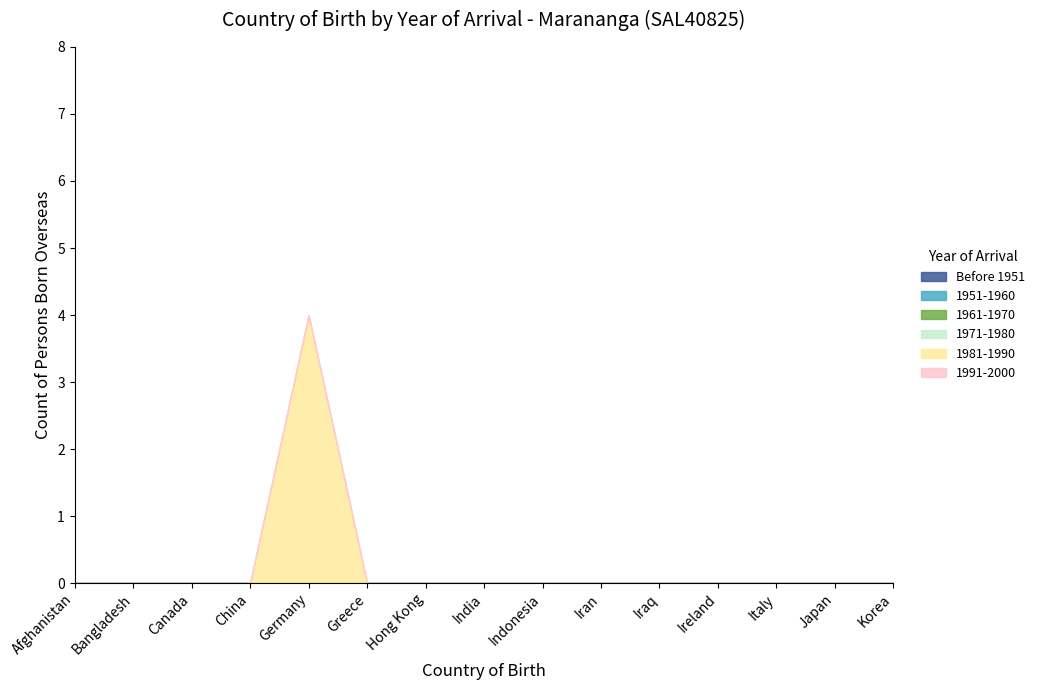

Between China and Korea, which is larger?

China